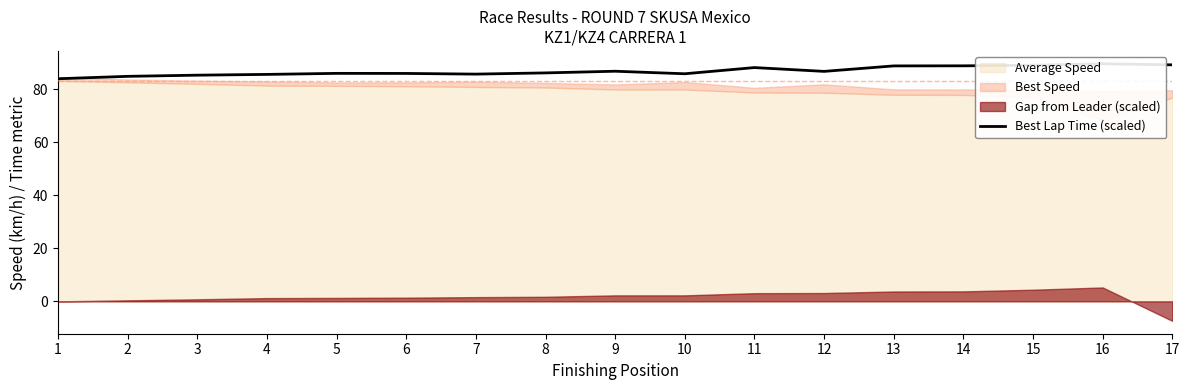

The value at 9 is 86.9. True or false?

True